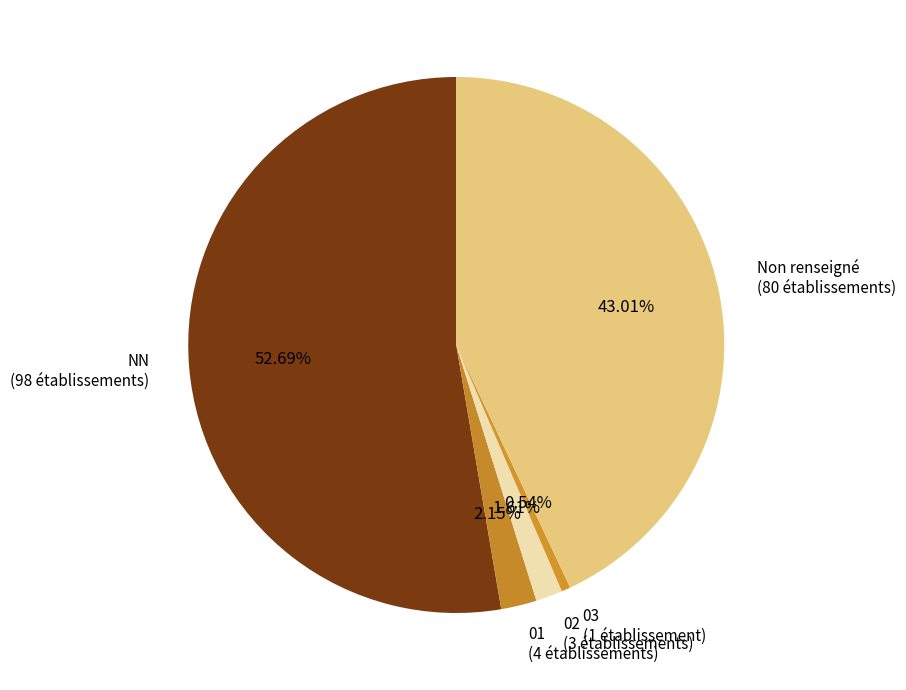

What is the ratio of the value at 03 (1 établissement) to the value at 02 (3 établissements)?

0.3